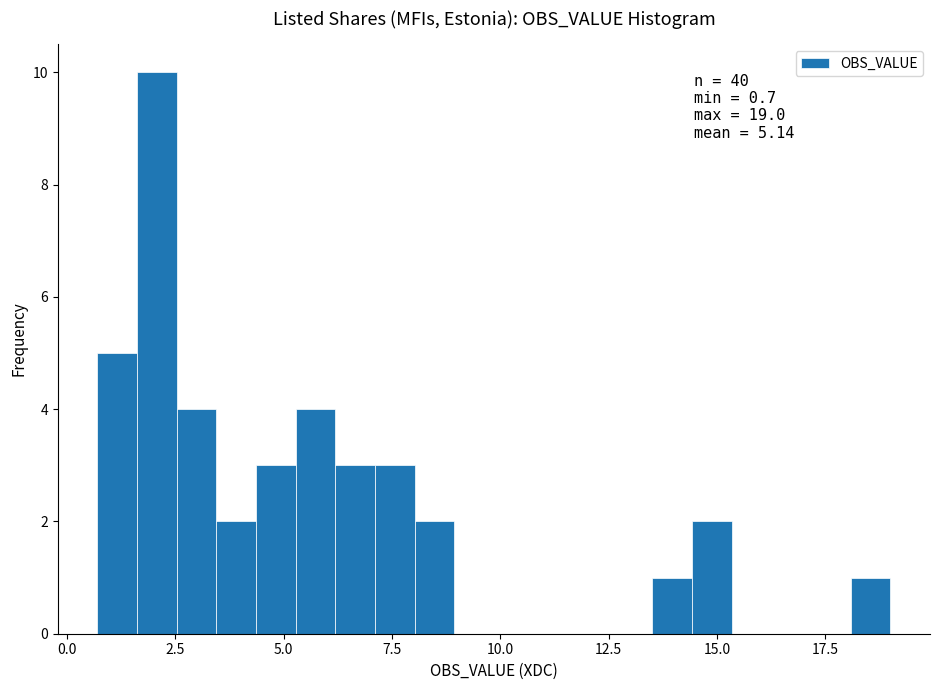

Around what value on the x-axis is the tallest bar? Give the approximate position of its centre, as read against the axis.

2.0